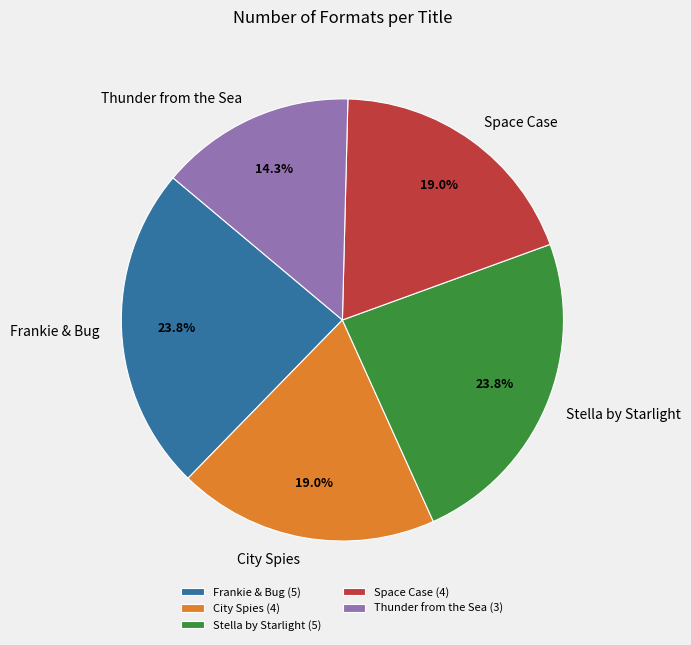

Does Frankie & Bug represent more than half of the total?

No